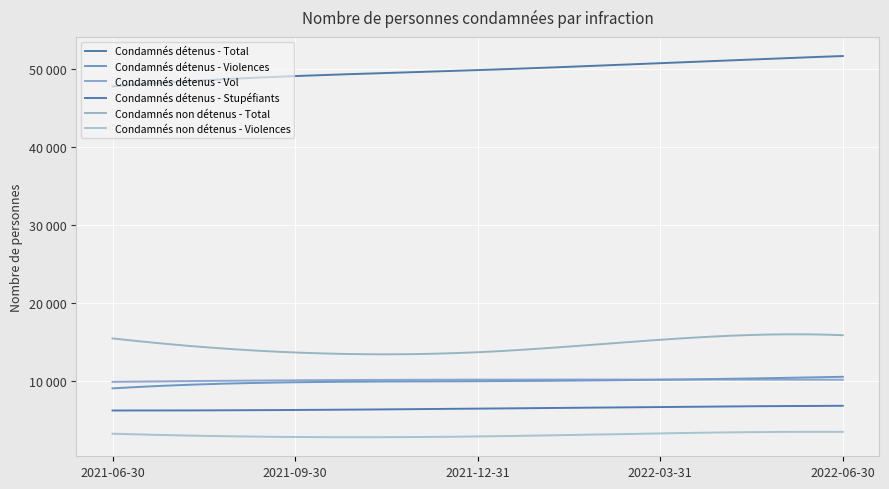

True or false: Condamnés détenus - Stupéfiants has more than 2 points higher than both neighbors.

False